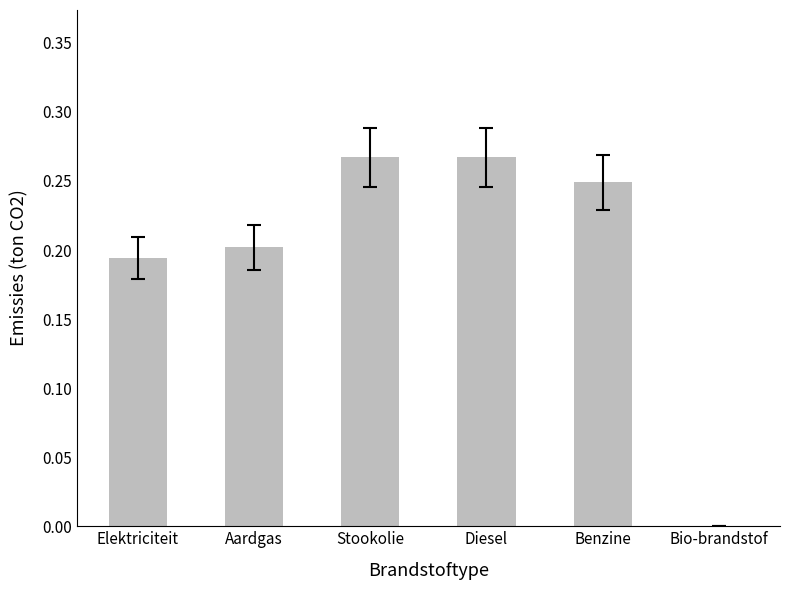

What is the sum of the values at Stookolie and Diesel?

0.5